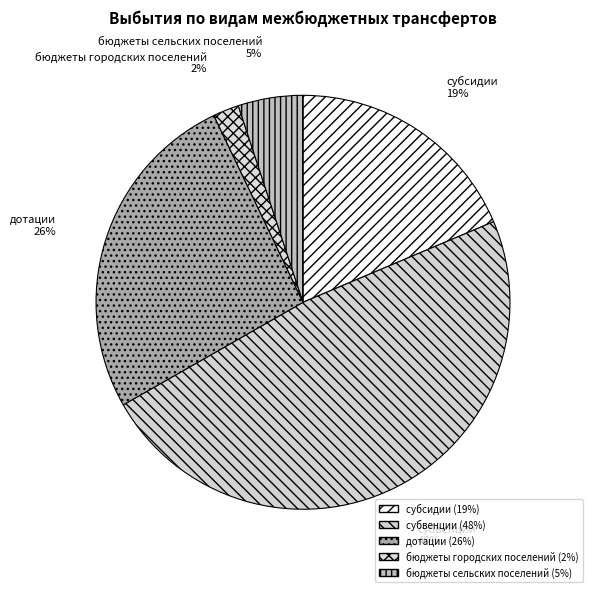

How many slices are in this pie chart?

5